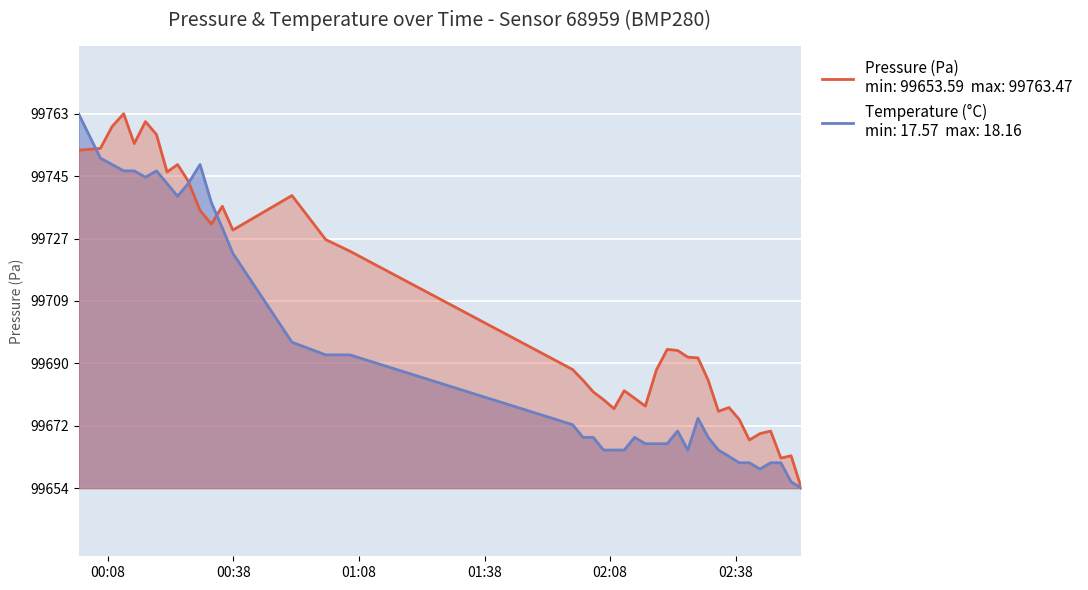

At which category is the sum across all series the highest?

00:08